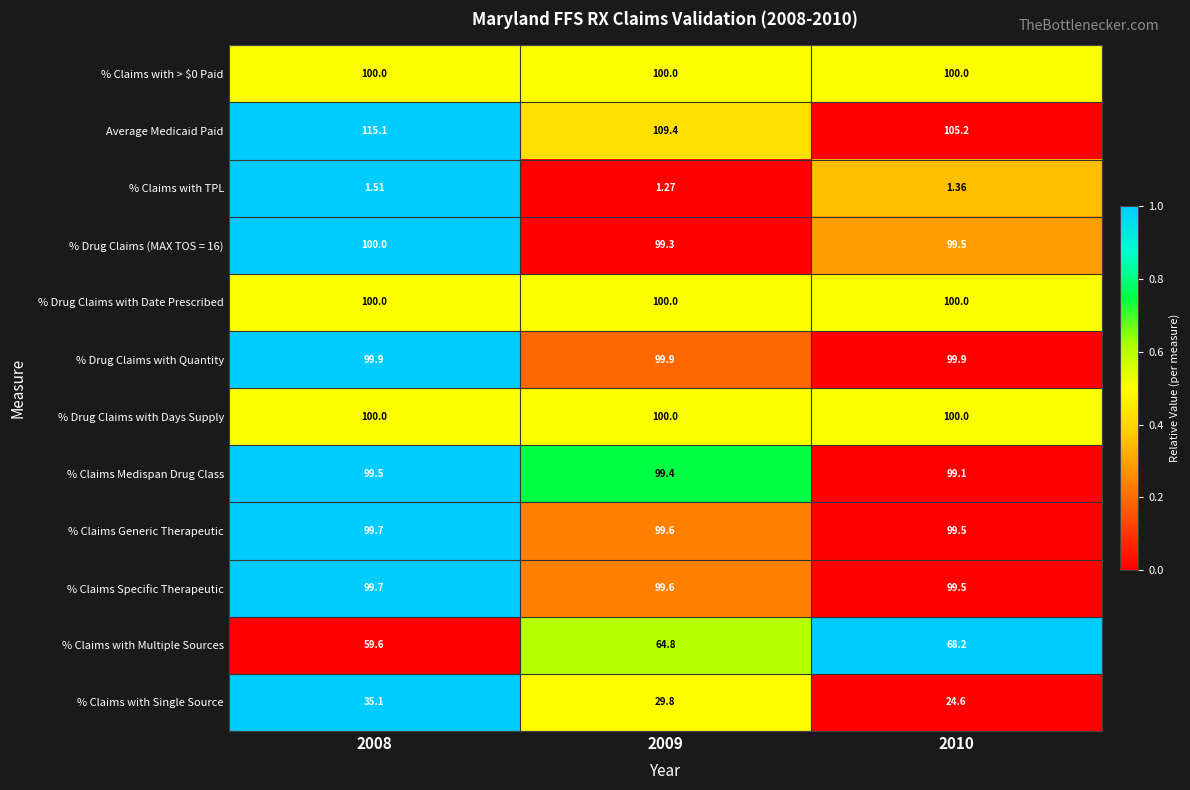

Is the value of % Drug Claims with Quantity at 2008 greater than the value of % Claims Generic Therapeutic at 2008?

Yes